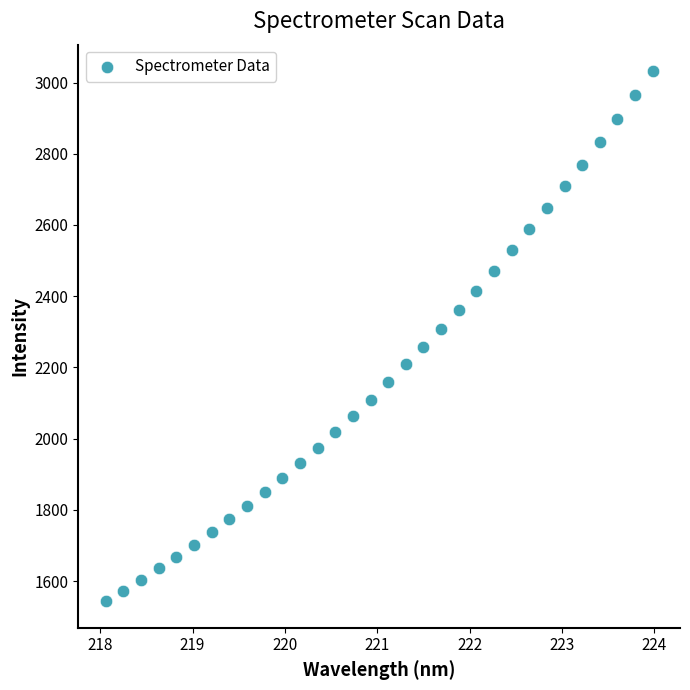

What is the range of Y values (max minus min)?

1489.0